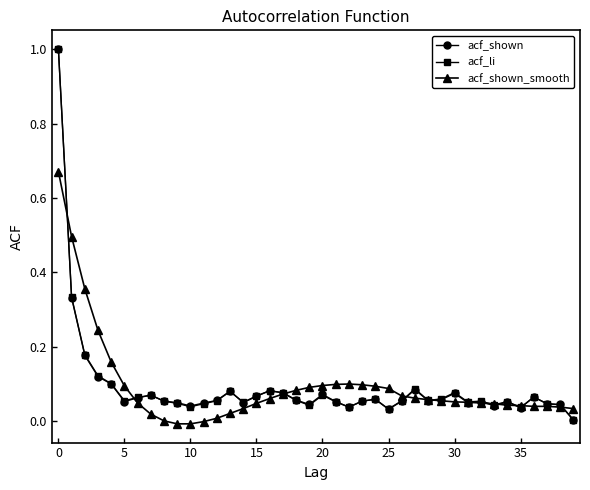

How many data points does each series have?

40